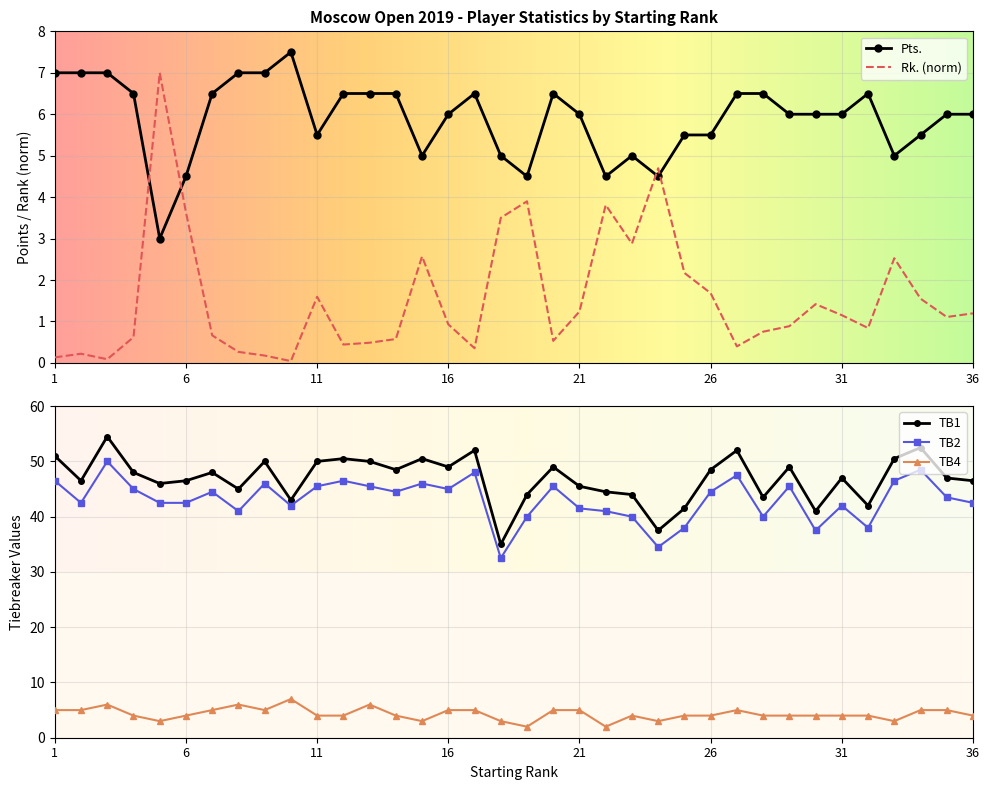

Where does the TB1 series first go above 48?

1